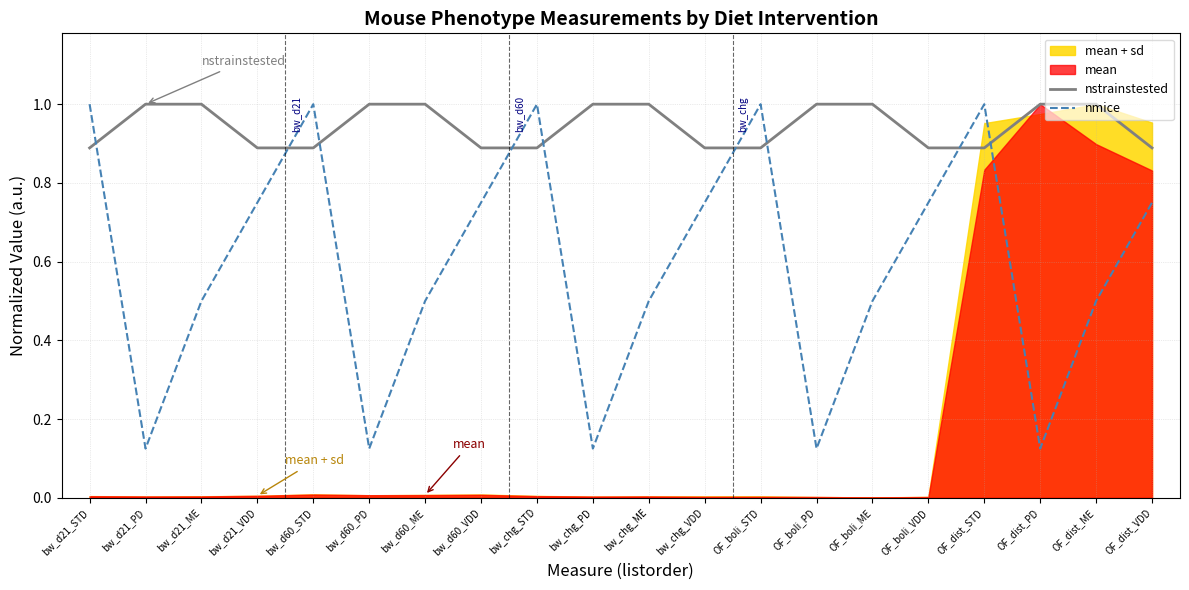

What is the maximum value for nstrainstested?

1.0